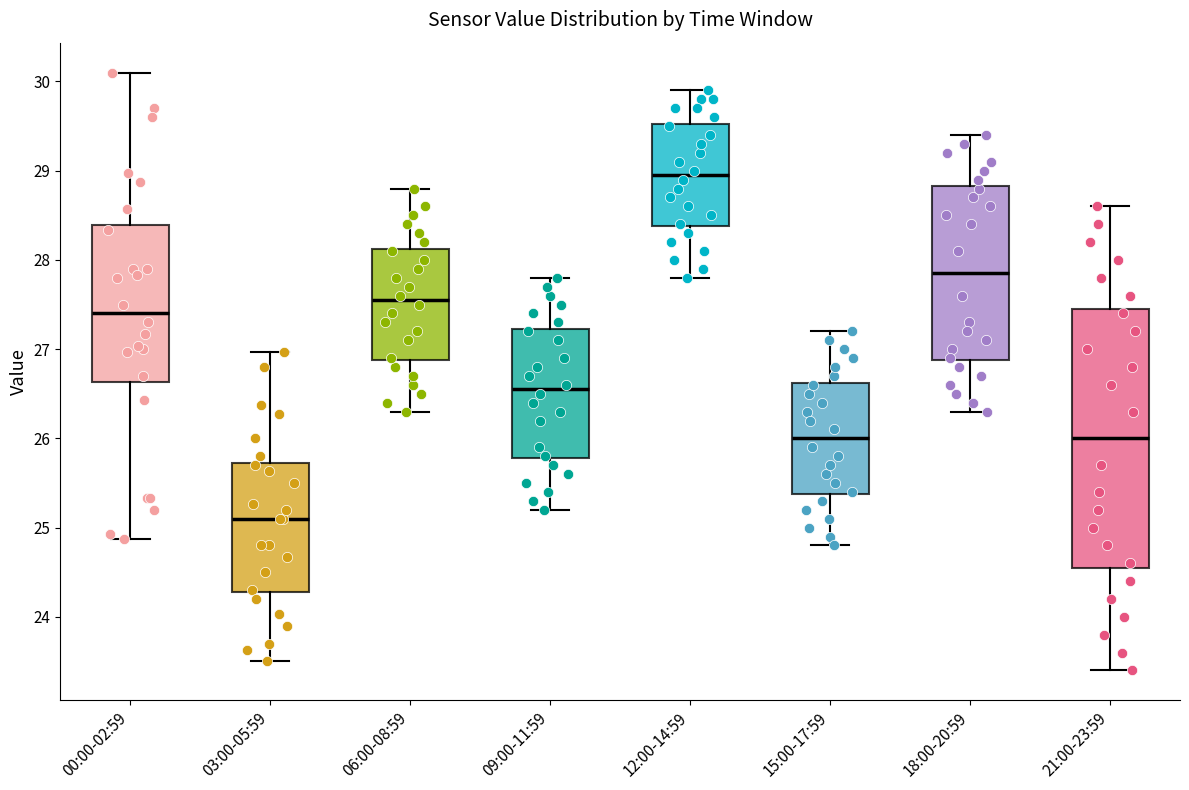

Reading left to right, transcribe this box plot: for each box, give where its median line is, the range the box spans, and where its two whiskers end, as read against the y-axis. The values are not printed on the chart, so give them approximately, as read against the axis.

00:00-02:59: median 27.4, box 26.6 to 28.4, whiskers 24.9 to 30.1
03:00-05:59: median 25.1, box 24.3 to 25.7, whiskers 23.5 to 27.0
06:00-08:59: median 27.6, box 26.9 to 28.1, whiskers 26.3 to 28.8
09:00-11:59: median 26.6, box 25.8 to 27.2, whiskers 25.2 to 27.8
12:00-14:59: median 29.0, box 28.4 to 29.5, whiskers 27.8 to 29.9
15:00-17:59: median 26.0, box 25.4 to 26.6, whiskers 24.8 to 27.2
18:00-20:59: median 27.9, box 26.9 to 28.8, whiskers 26.3 to 29.4
21:00-23:59: median 26.0, box 24.6 to 27.5, whiskers 23.4 to 28.6